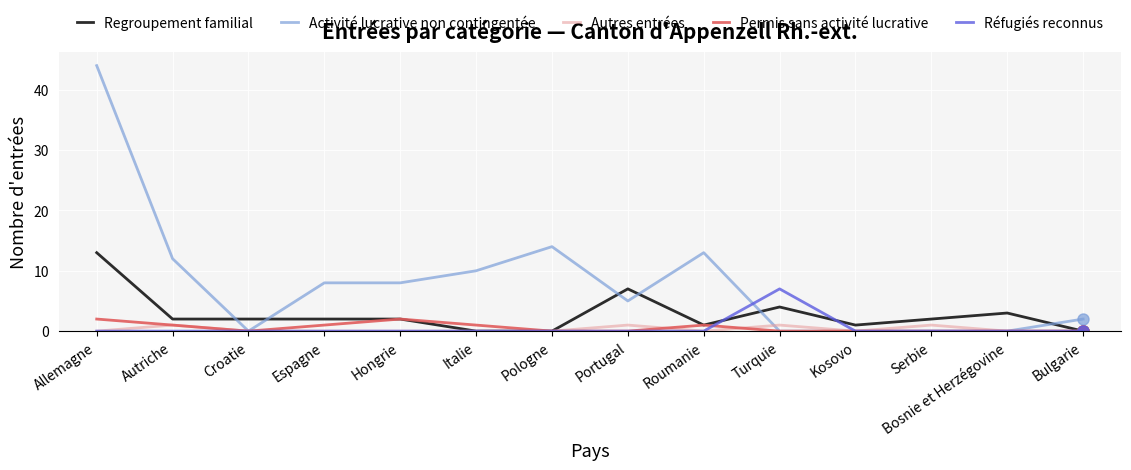

What are all the series names shown in the legend?

Regroupement familial, Activité lucrative non contingentée, Autres entrées, Permis sans activité lucrative, Réfugiés reconnus